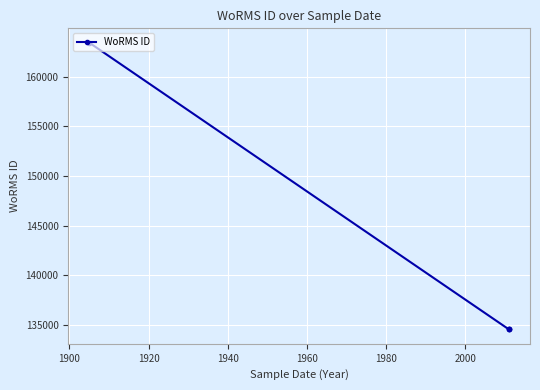

How many values exceed 134526?

1